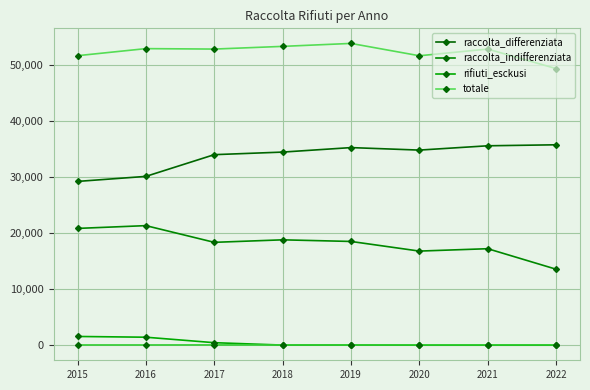

How many lines are shown in the chart?

4